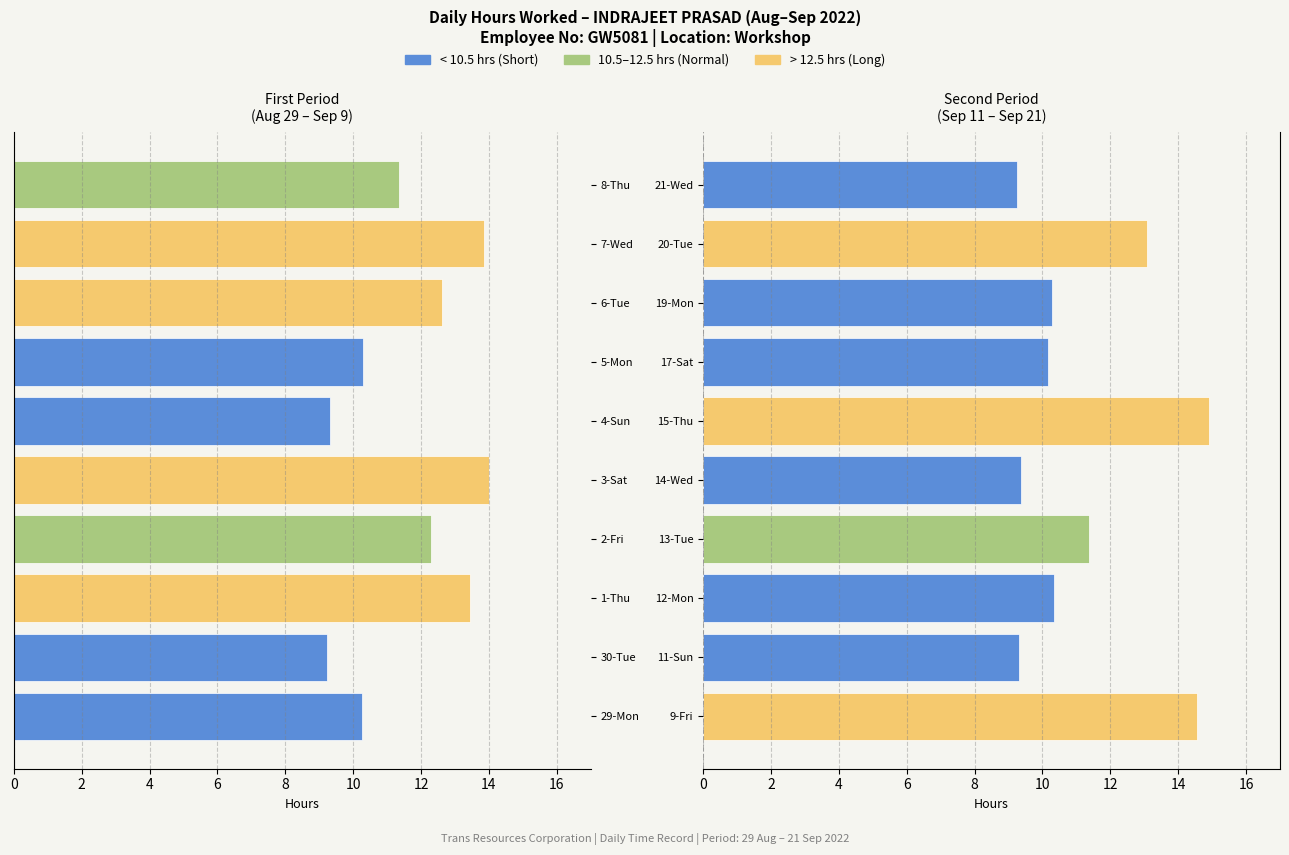

Which series has the widest spread of values?

Hours Worked